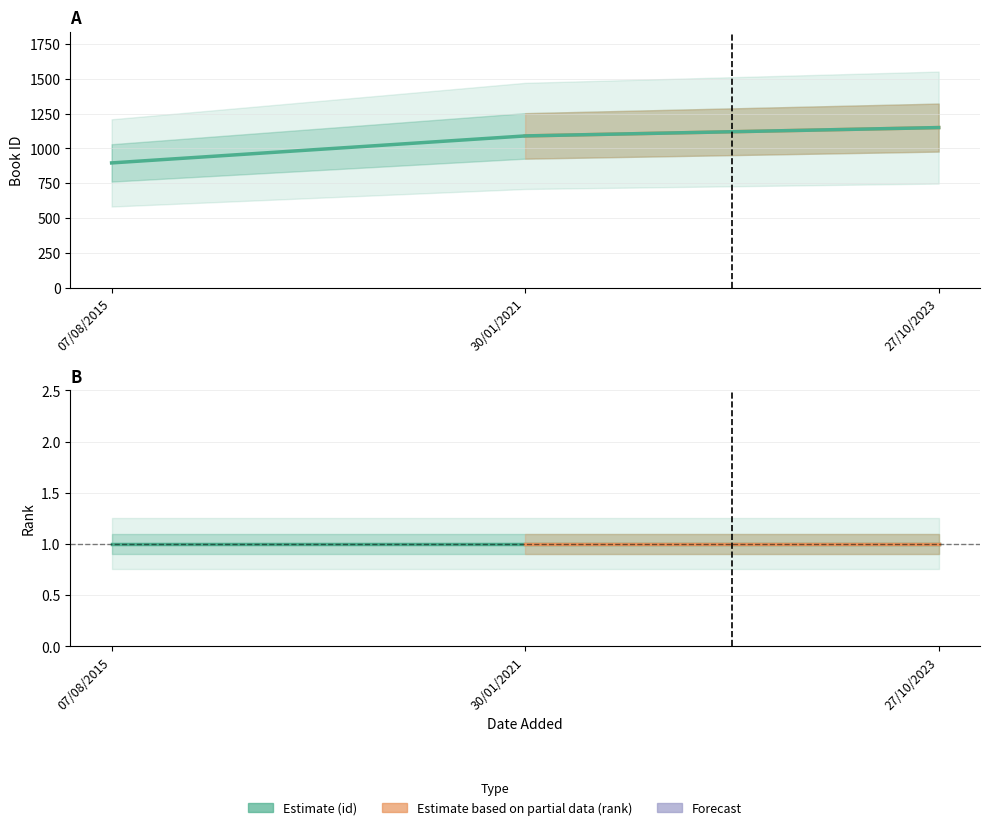

At which label is rank closest to 1?

07/08/2015